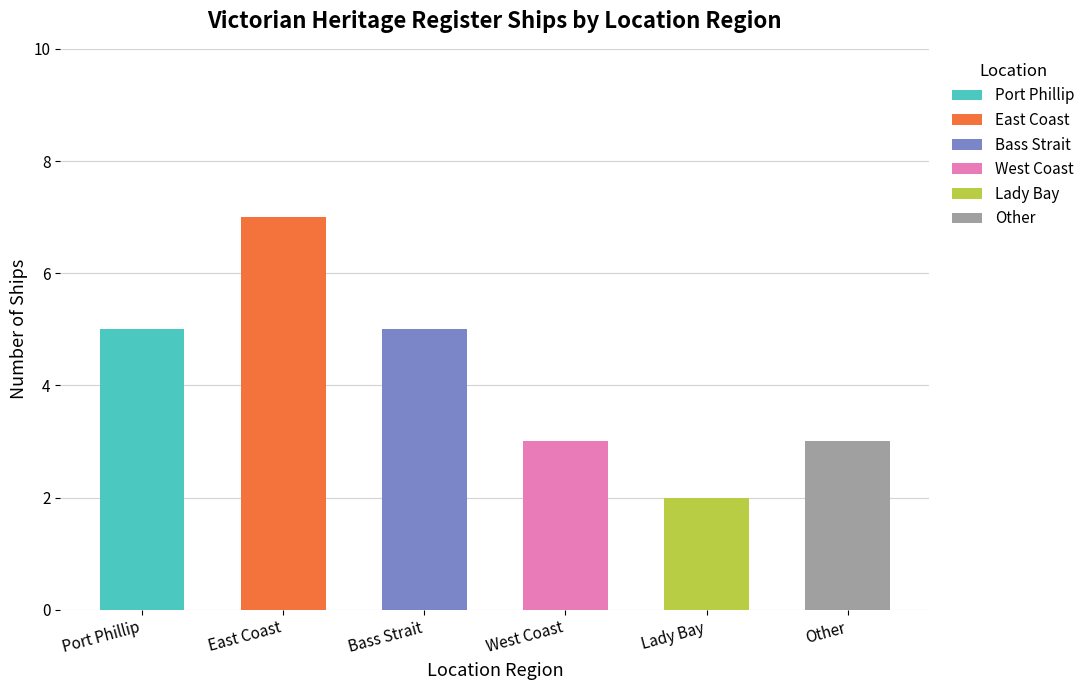

Count the values in the range 3 to 5.

4